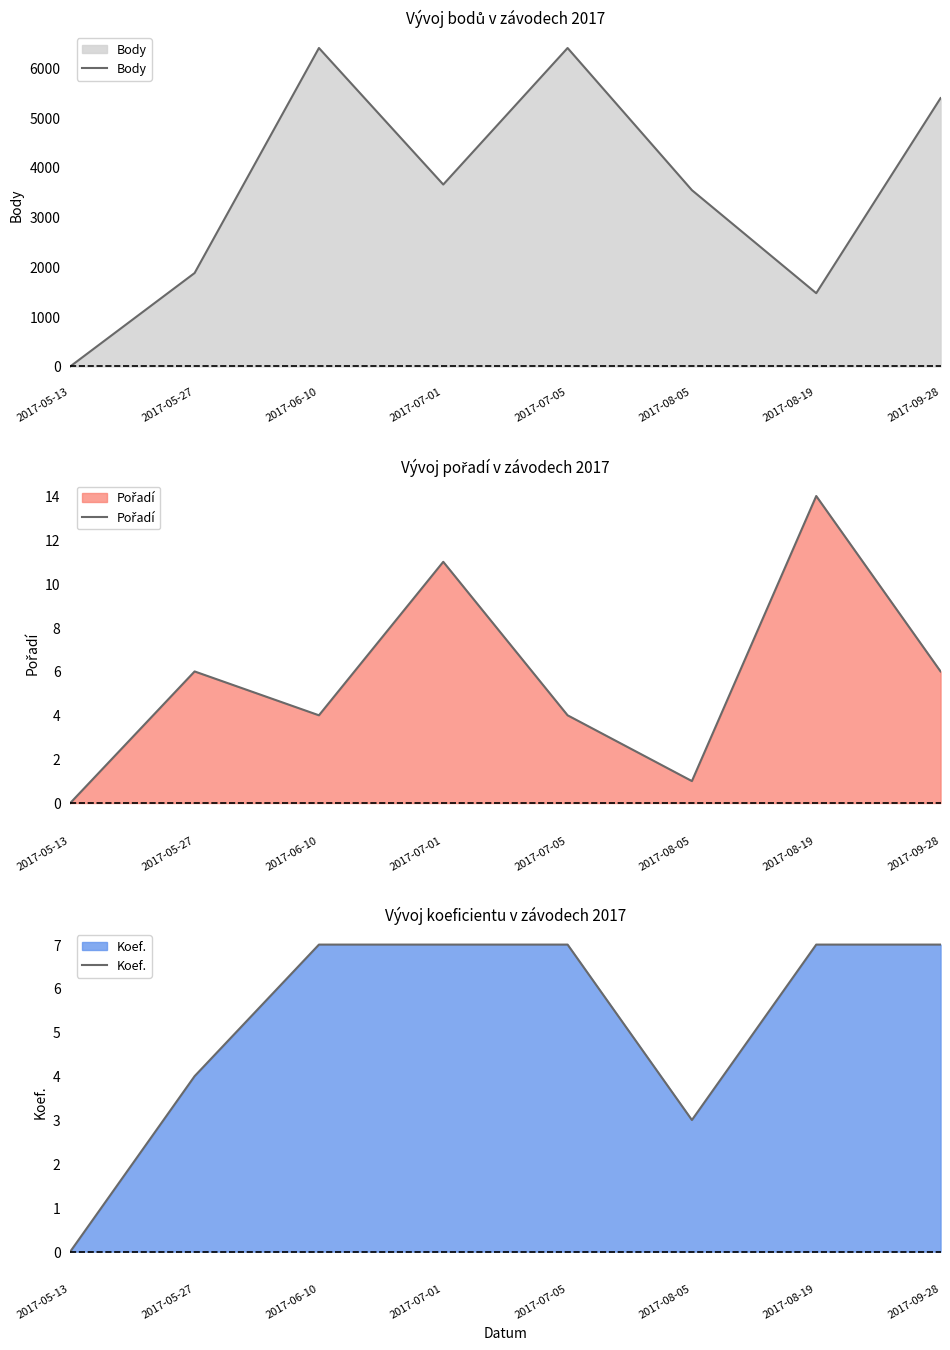

Is the value of Body at 2017-07-05 greater than the value of Pořadí at 2017-09-28?

Yes